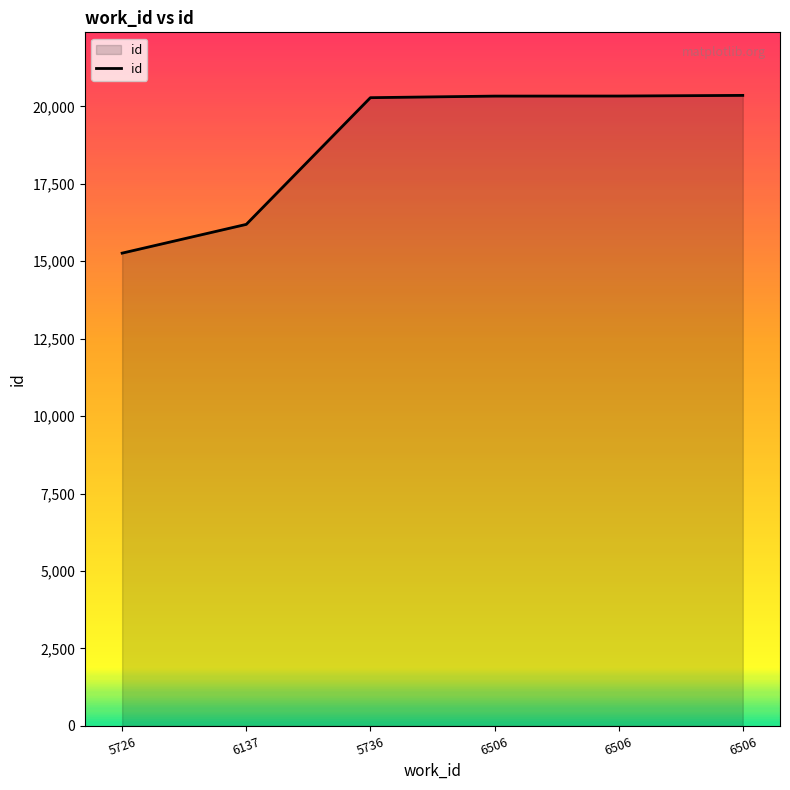

List the labels in order of value, smallest first.

5726, 6137, 5736, 6506, 6506, 6506